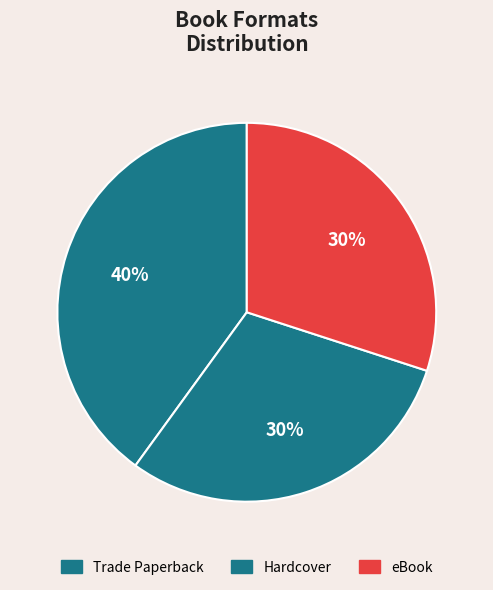

To the nearest percent, what is the difference between the eBook and Trade Paperback slice percentages?

10%